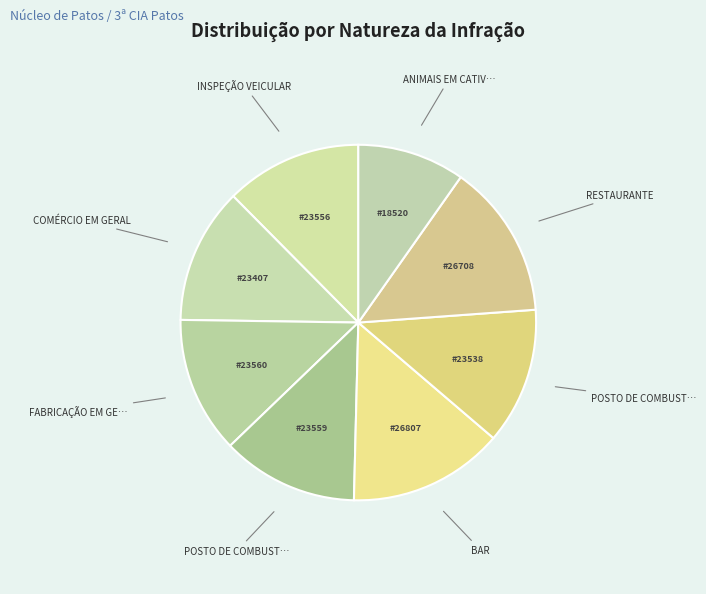

To the nearest percent, what is the average slice percentage?

12%